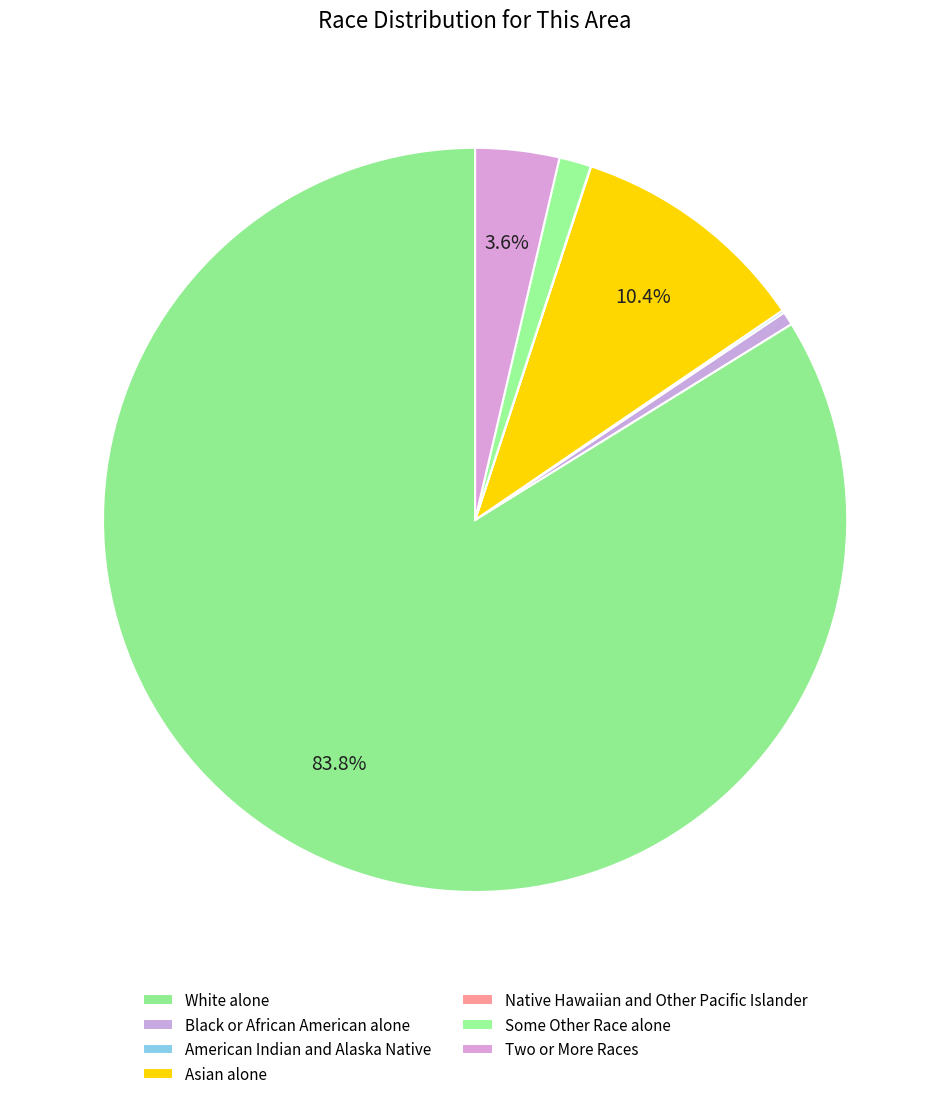

What is the ratio of the value at Two or More Races to the value at Black or African American alone?

6.2